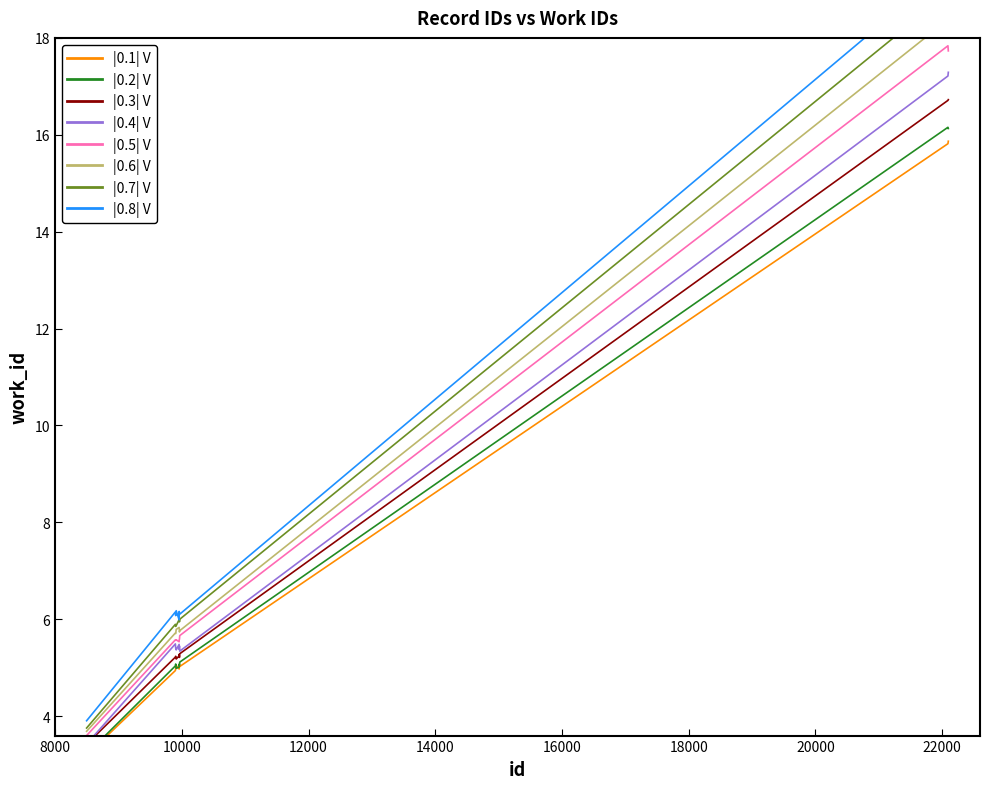

The value at 9899 is 7.7. True or false?

False